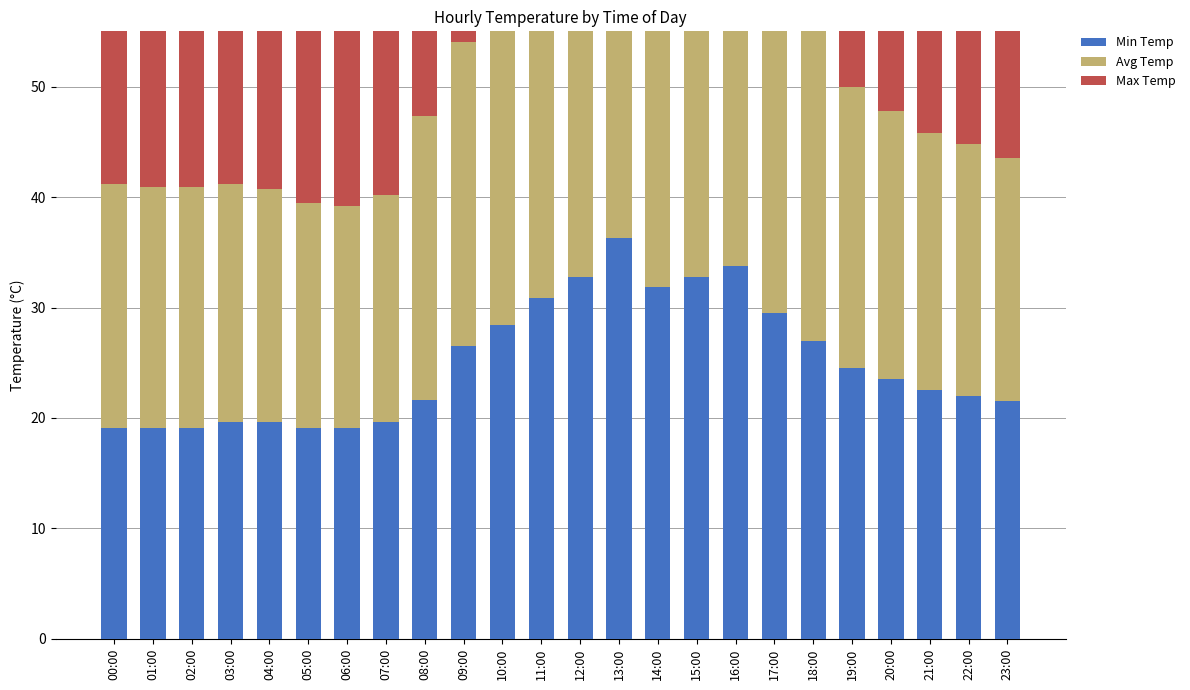

Read the Avg Temp value at 09:00.

27.5